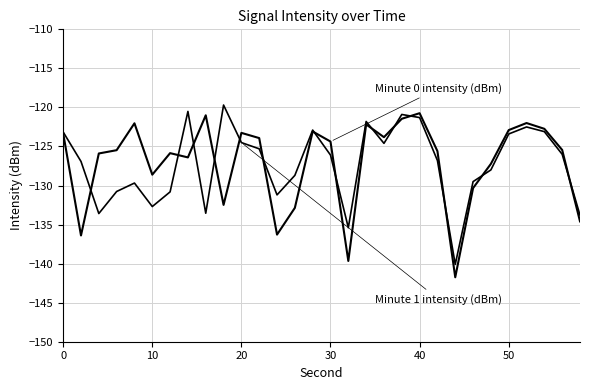

Is this an area chart (filled region under the line)?

No